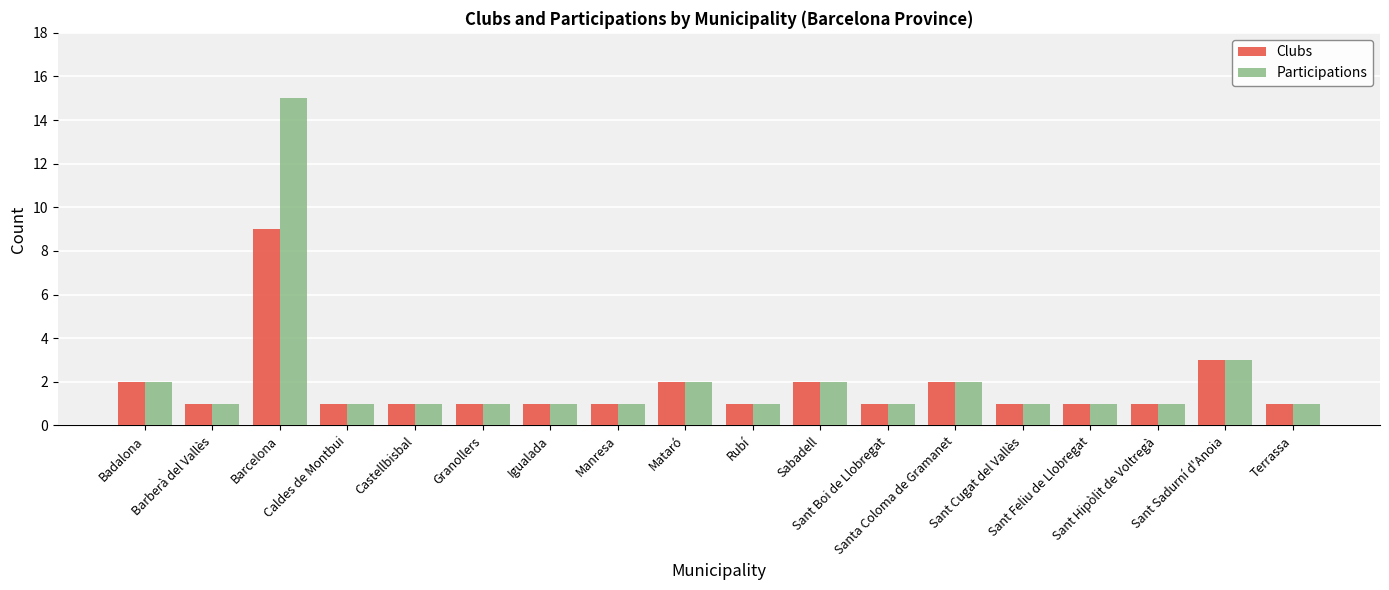

Reading right to left, what are all the values shown in this chart?

Clubs: Terrassa=1	Sant Sadurní d'Anoia=3	Sant Hipòlit de Voltregà=1	Sant Feliu de Llobregat=1	Sant Cugat del Vallès=1	Santa Coloma de Gramanet=2	Sant Boi de Llobregat=1	Sabadell=2	Rubí=1	Mataró=2	Manresa=1	Igualada=1	Granollers=1	Castellbisbal=1	Caldes de Montbui=1	Barcelona=9	Barberà del Vallès=1	Badalona=2
Participations: Terrassa=1	Sant Sadurní d'Anoia=3	Sant Hipòlit de Voltregà=1	Sant Feliu de Llobregat=1	Sant Cugat del Vallès=1	Santa Coloma de Gramanet=2	Sant Boi de Llobregat=1	Sabadell=2	Rubí=1	Mataró=2	Manresa=1	Igualada=1	Granollers=1	Castellbisbal=1	Caldes de Montbui=1	Barcelona=15	Barberà del Vallès=1	Badalona=2